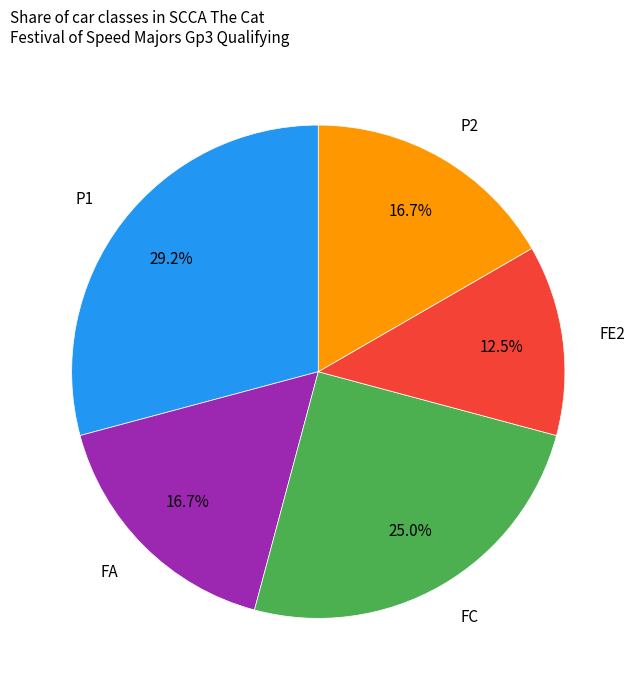

Between FE2 and FC, which is larger?

FC